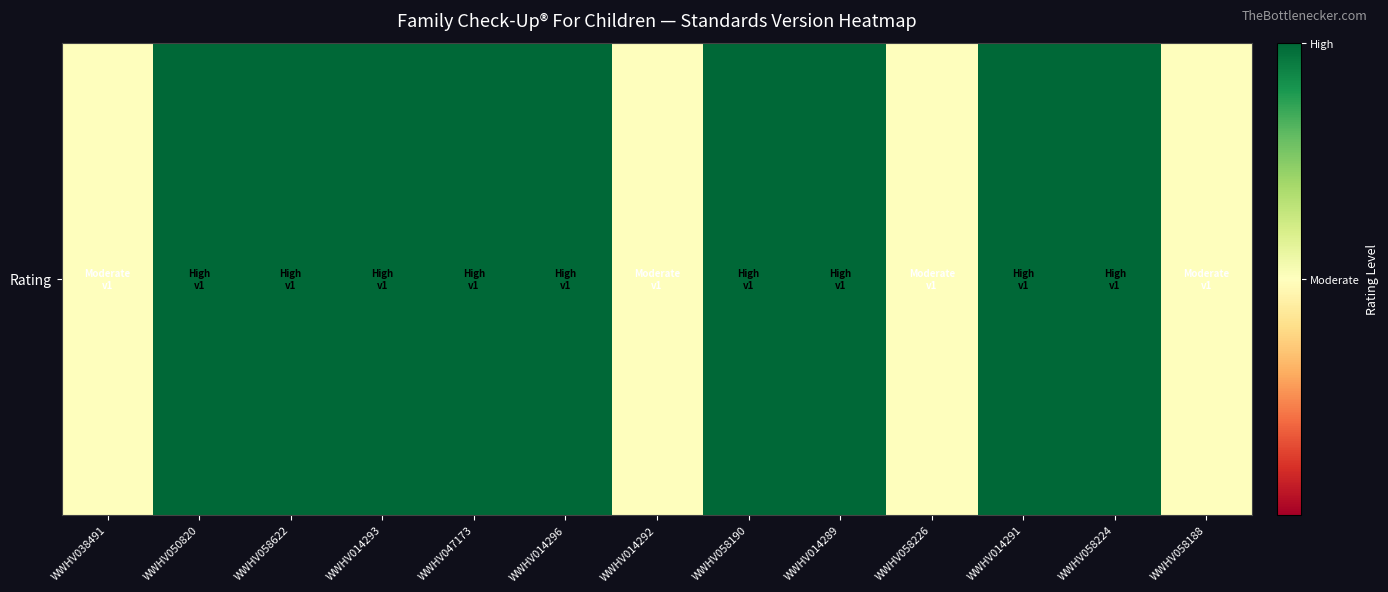

At which category does the chart reach its minimum across all series?

WWHV038491